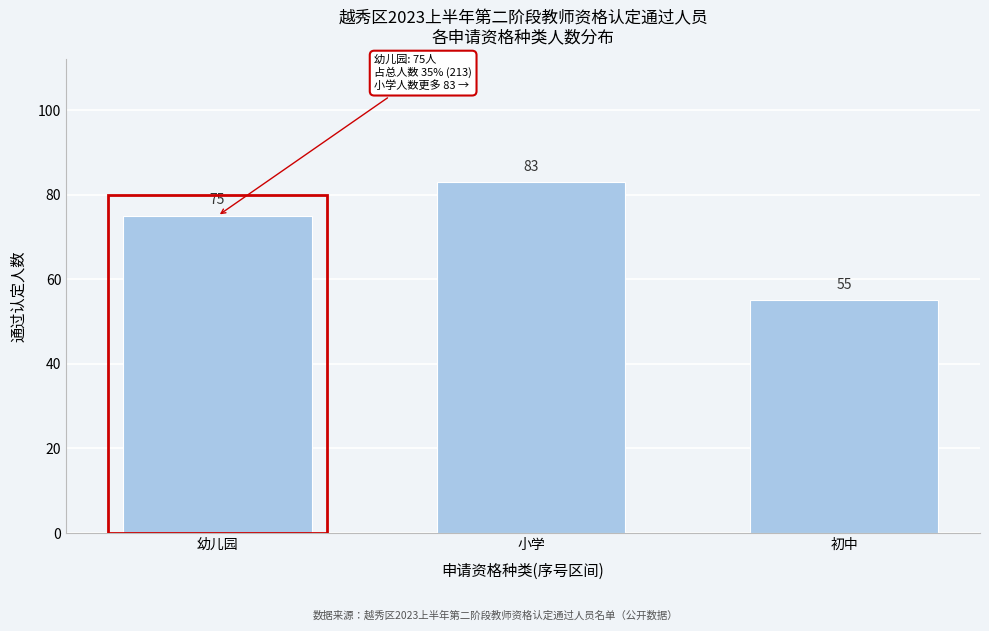

Reading right to left, extract all data points from this chart.

55	83	75